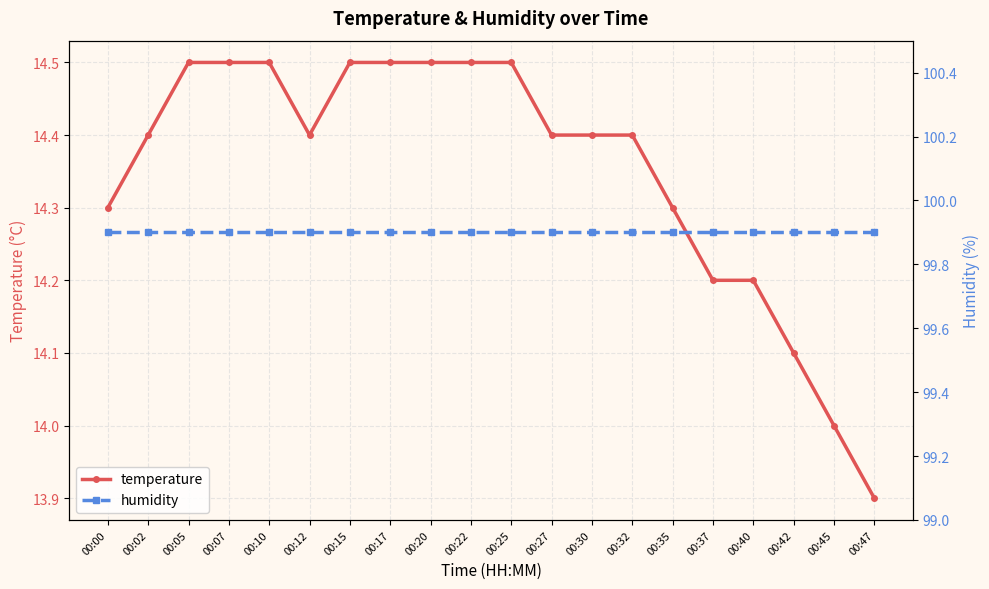

Reading left to right, list all the values displayed in this chart.

temperature: 00:00=14.3	00:02=14.4	00:05=14.5	00:07=14.5	00:10=14.5	00:12=14.4	00:15=14.5	00:17=14.5	00:20=14.5	00:22=14.5	00:25=14.5	00:27=14.4	00:30=14.4	00:32=14.4	00:35=14.3	00:37=14.2	00:40=14.2	00:42=14.1	00:45=14.0	00:47=13.9
humidity: 00:00=99.9	00:02=99.9	00:05=99.9	00:07=99.9	00:10=99.9	00:12=99.9	00:15=99.9	00:17=99.9	00:20=99.9	00:22=99.9	00:25=99.9	00:27=99.9	00:30=99.9	00:32=99.9	00:35=99.9	00:37=99.9	00:40=99.9	00:42=99.9	00:45=99.9	00:47=99.9